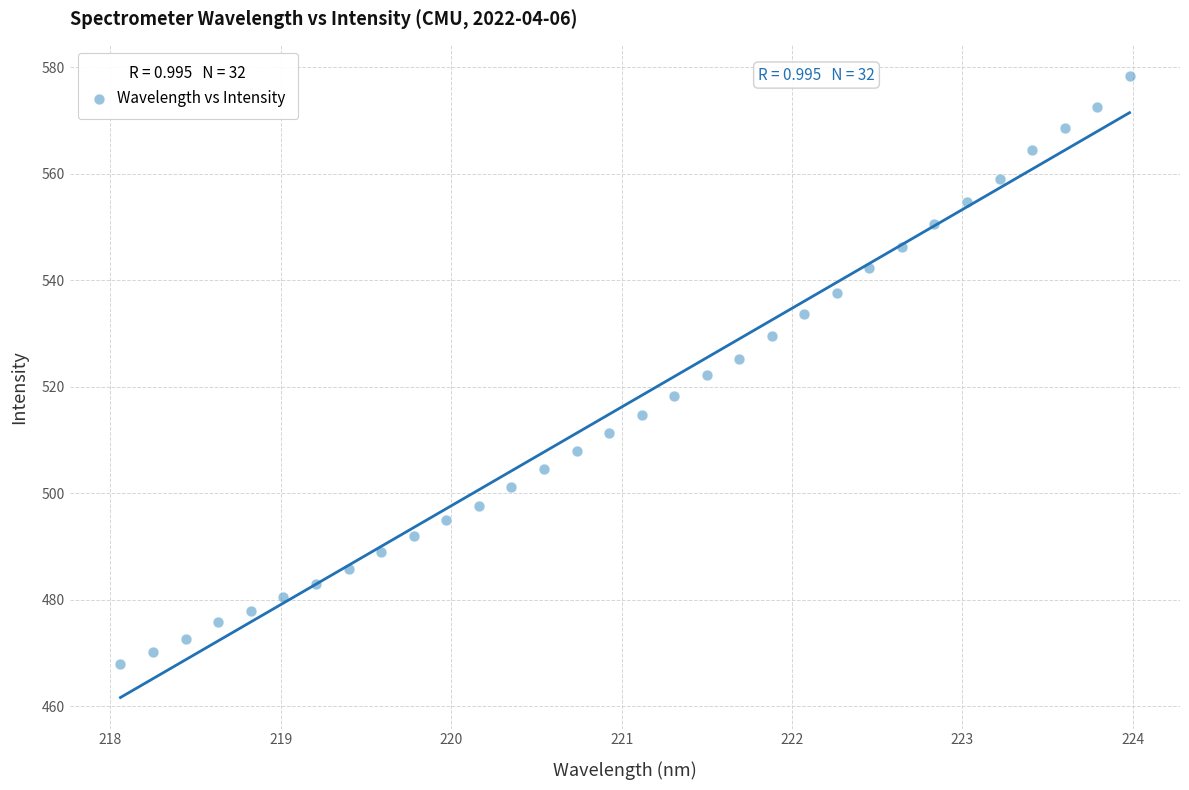

What is the range of Y values (max minus min)?

110.4